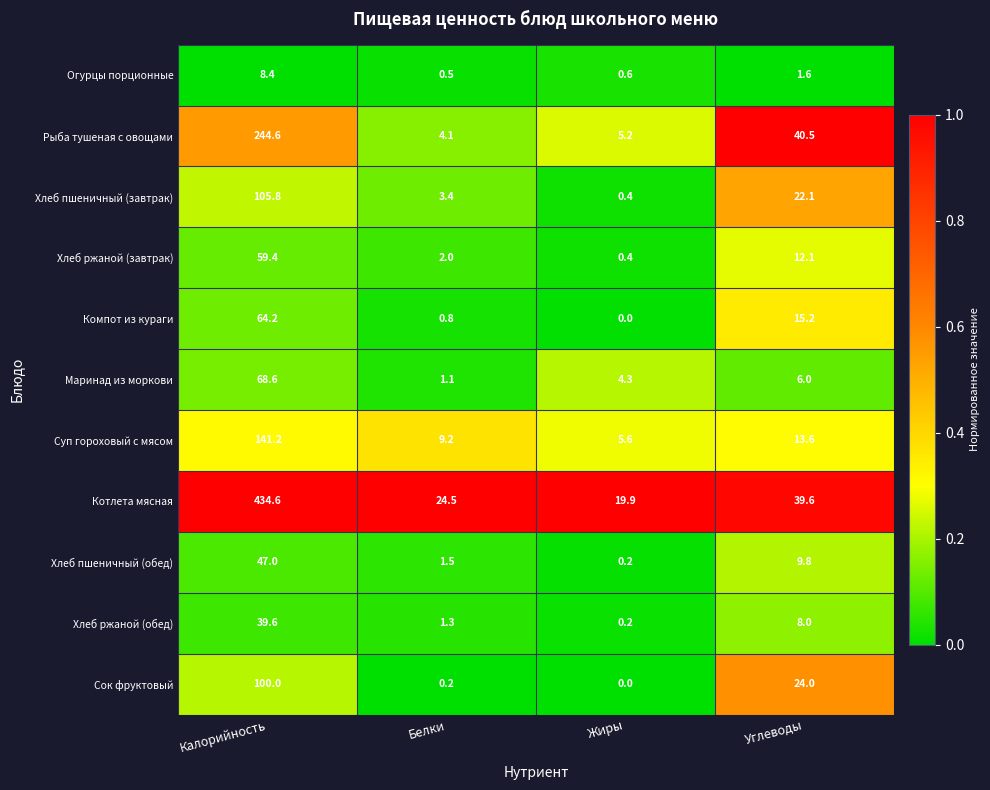

Which series has the widest spread of values?

Котлета мясная